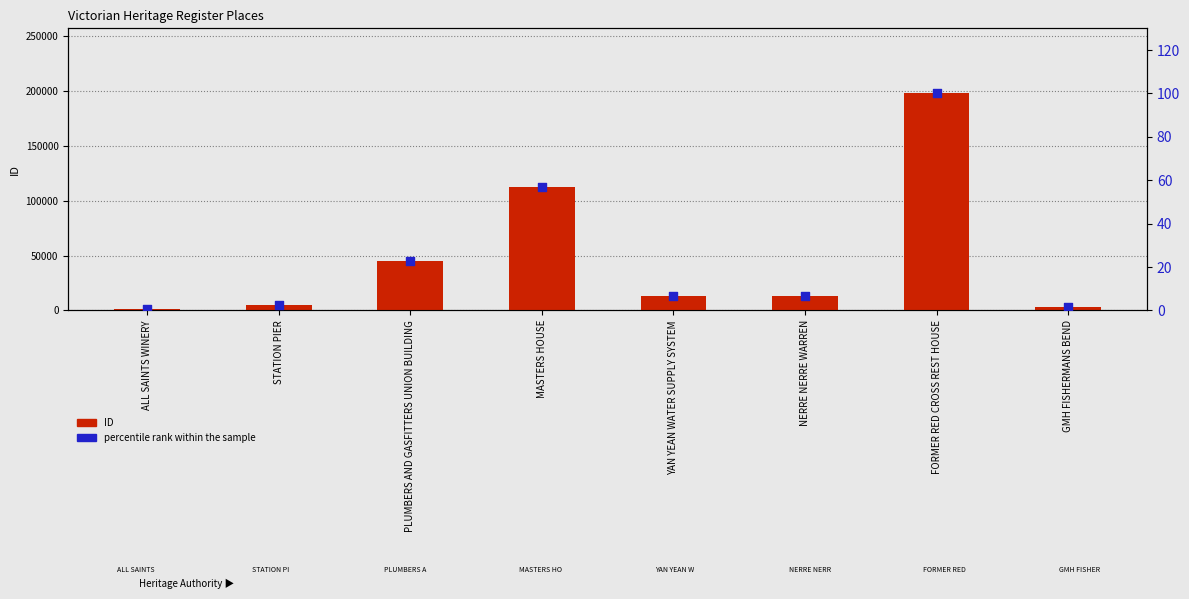

What is the total value across all series at PLUMBERS AND GASFITTERS UNION BUILDING?

45077.8